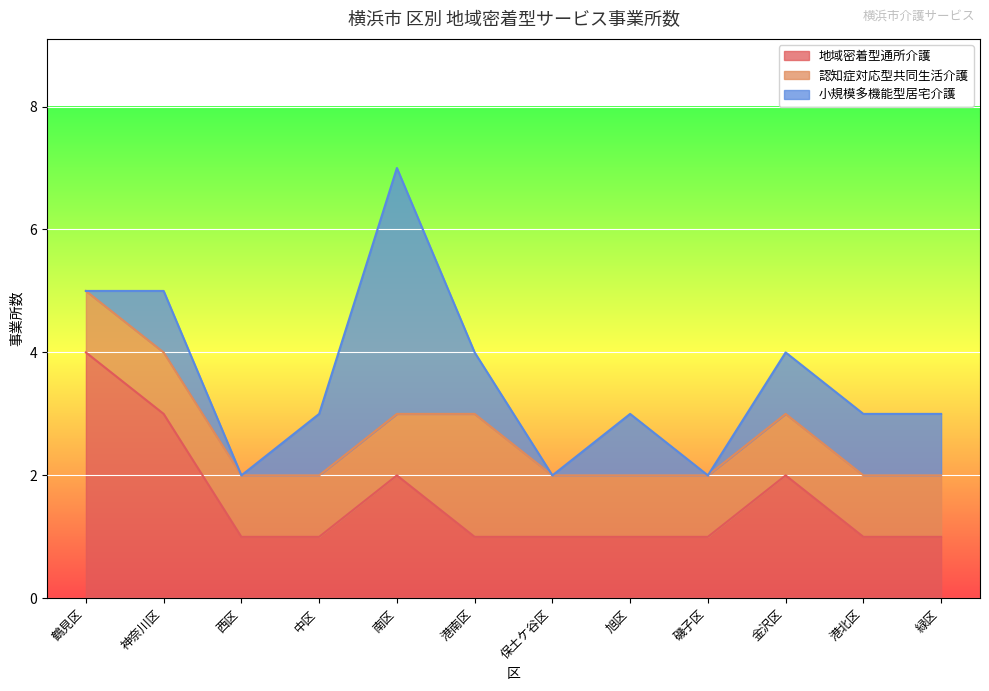

What is the label of the 5th point from the right?

旭区